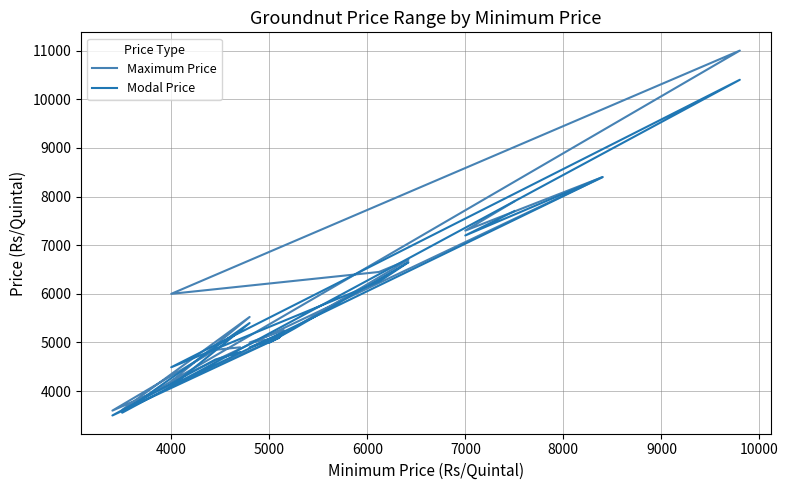

List the series in order of their peak value, highest first.

Maximum Price, Modal Price